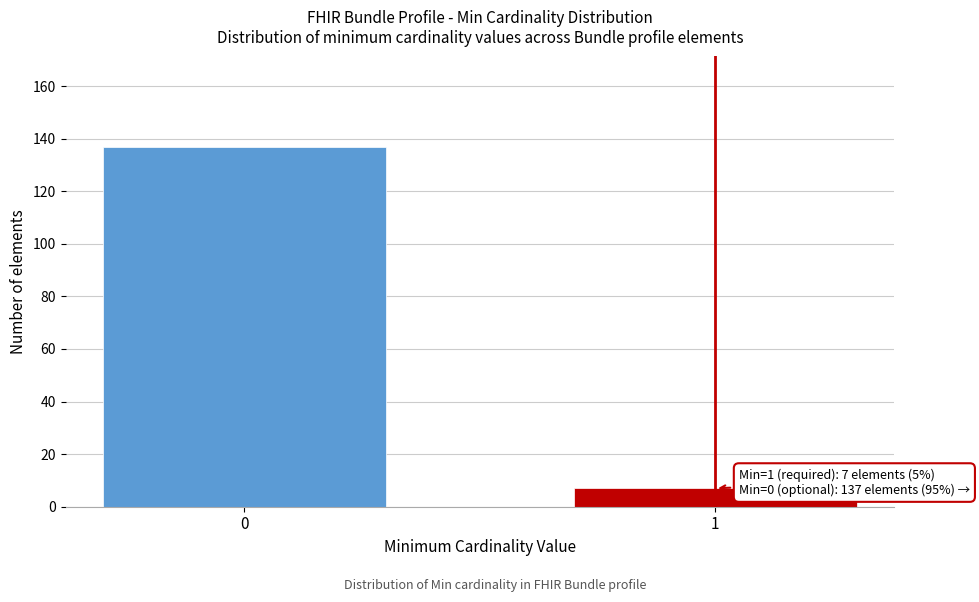

Reading right to left, extract all data points from this chart.

1=7	0=137